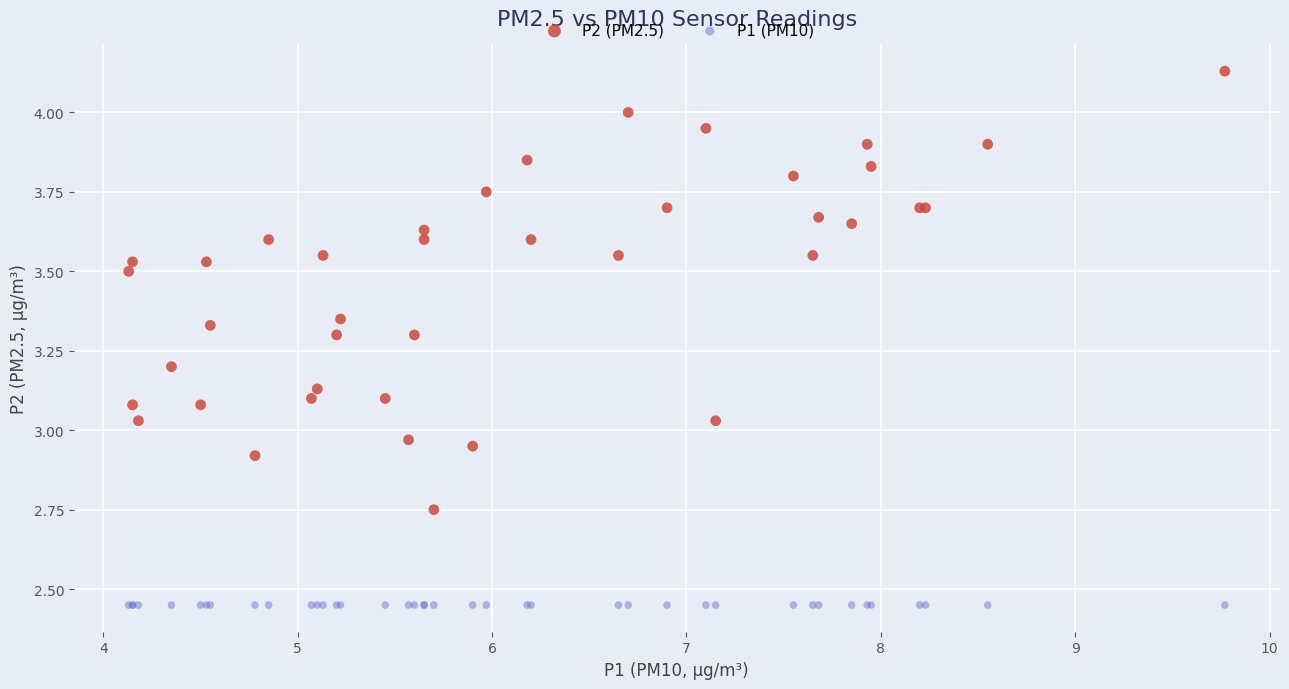

Which series contains the highest Y value?

P2 (PM2.5)